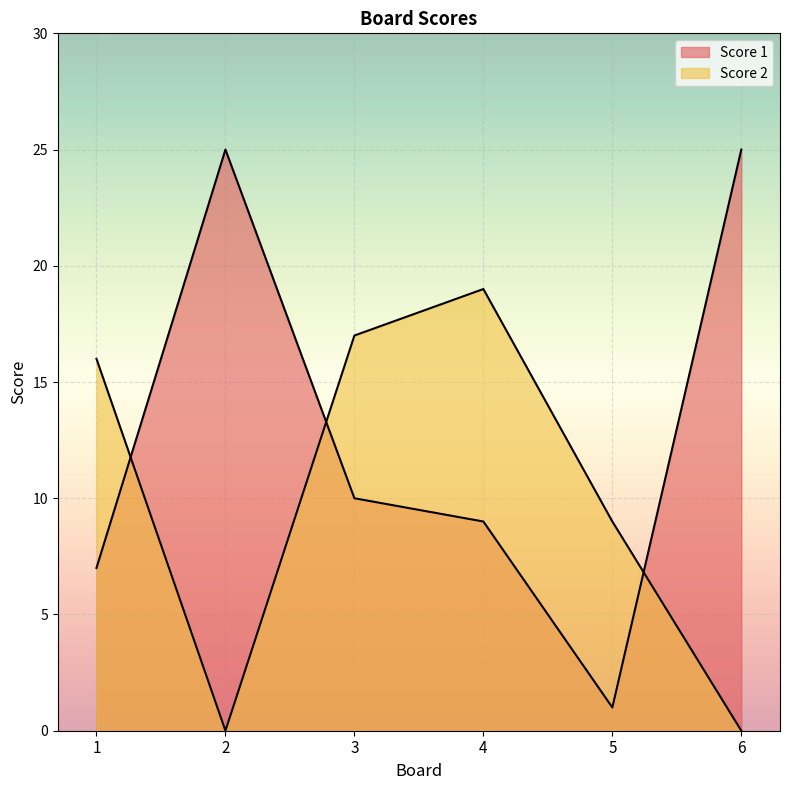

Between 4 and 5, which series saw the biggest shift?

Score 2